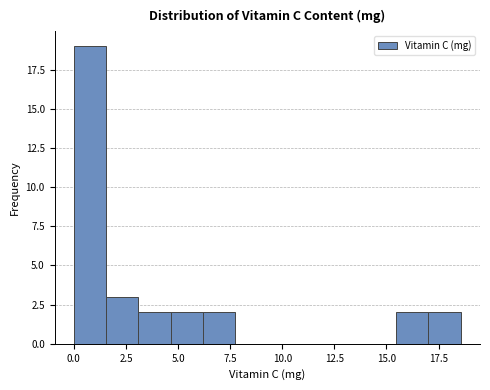

Around what value on the x-axis is the tallest bar? Give the approximate position of its centre, as read against the axis.

1.0